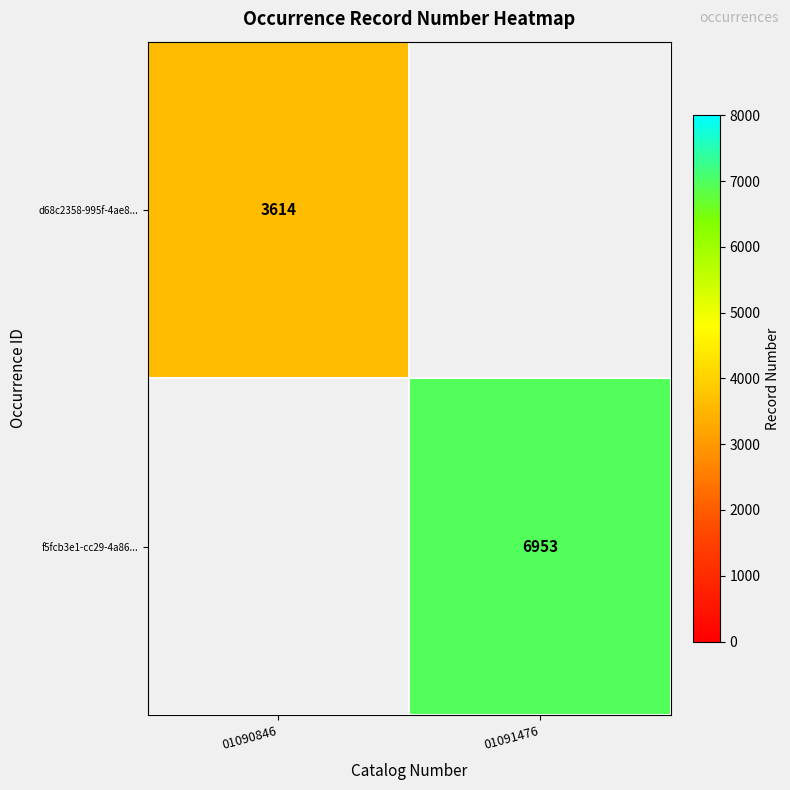

At how many categories does at least one series exceed 5121?

1